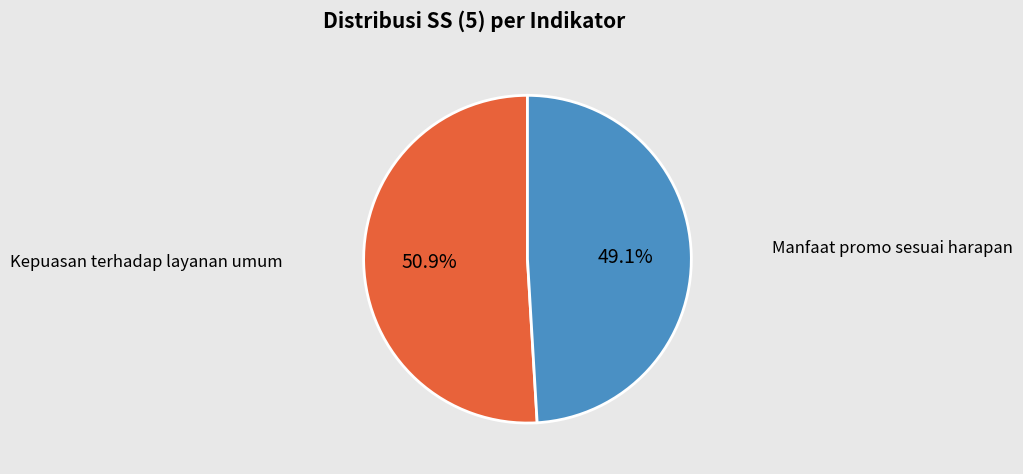

Is there a majority slice in this chart?

Yes